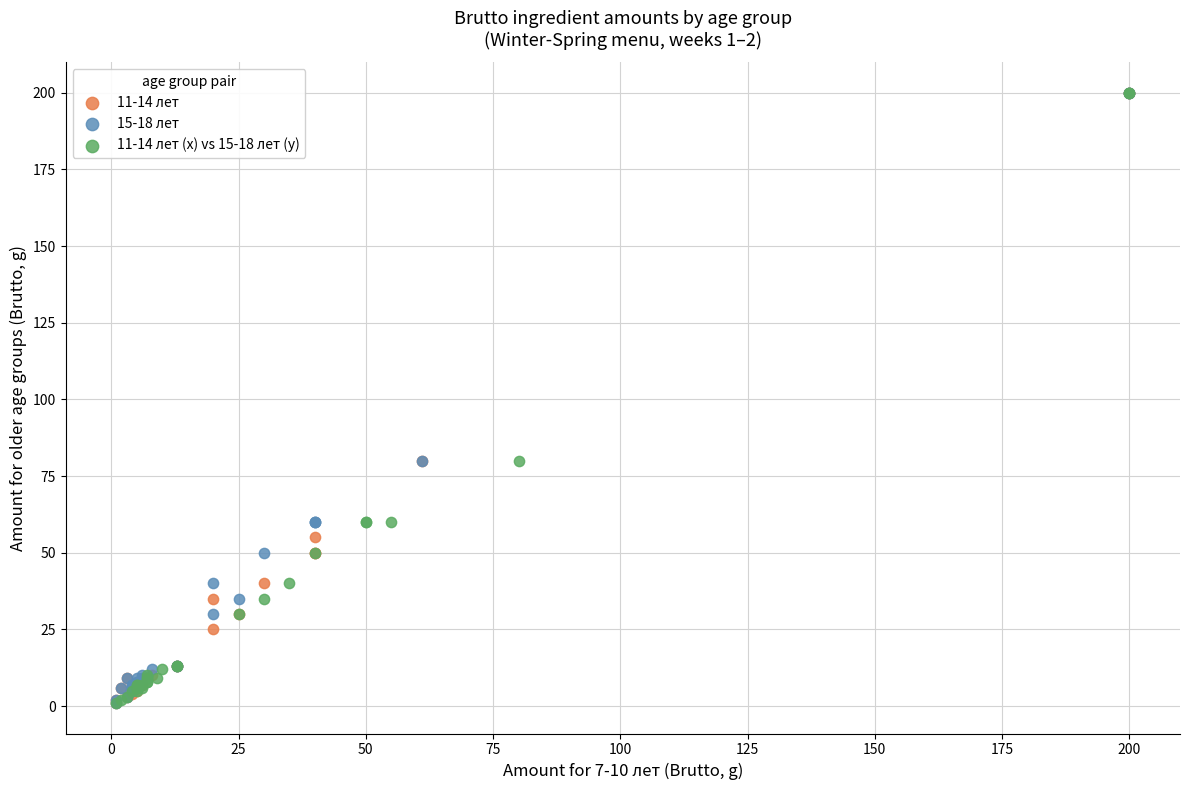

What are all the series names shown in the legend?

11-14 лет, 15-18 лет, 11-14 лет (x) vs 15-18 лет (y)